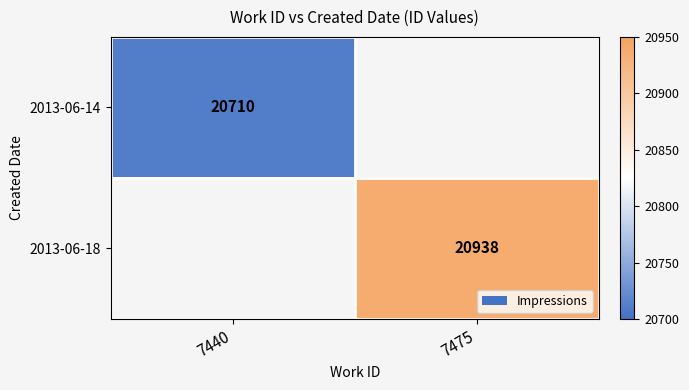

The value of 2013-06-14 at 7440 is 20710. True or false?

True